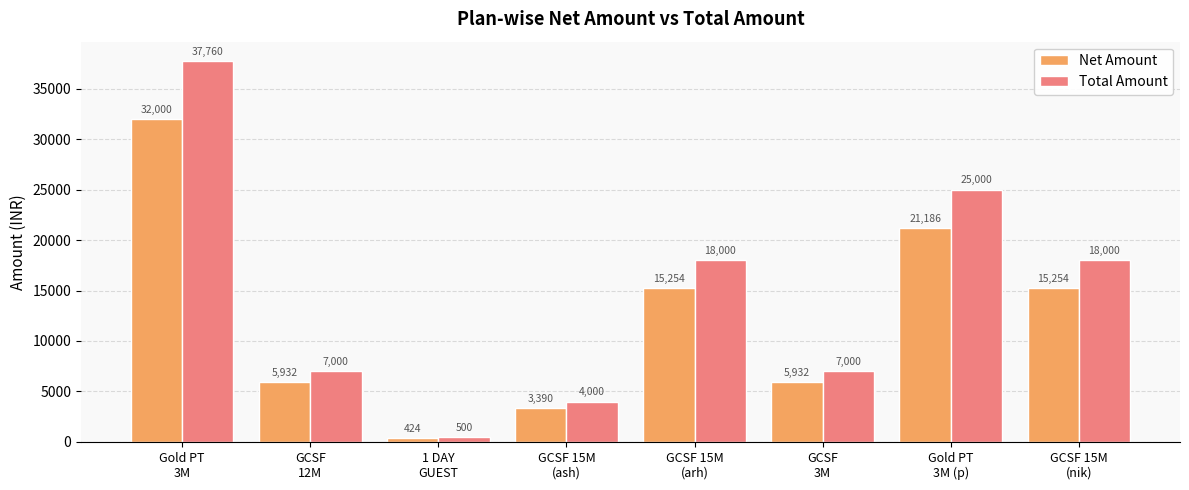

At 1 DAY
GUEST, list the series in order from smallest to largest.

Net Amount, Total Amount